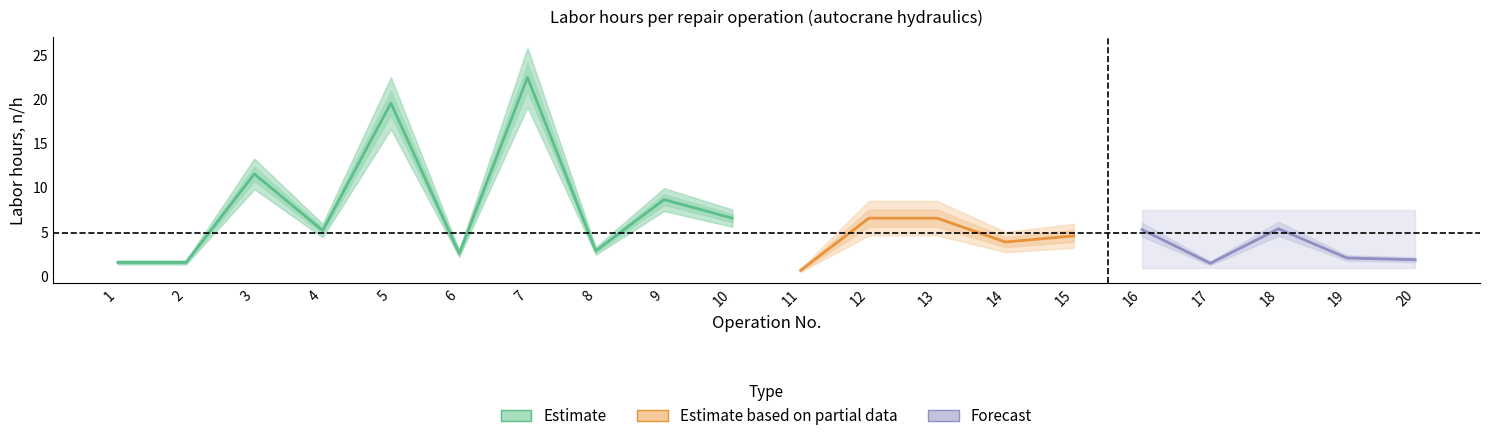

What is the minimum value shown in the chart?

0.6